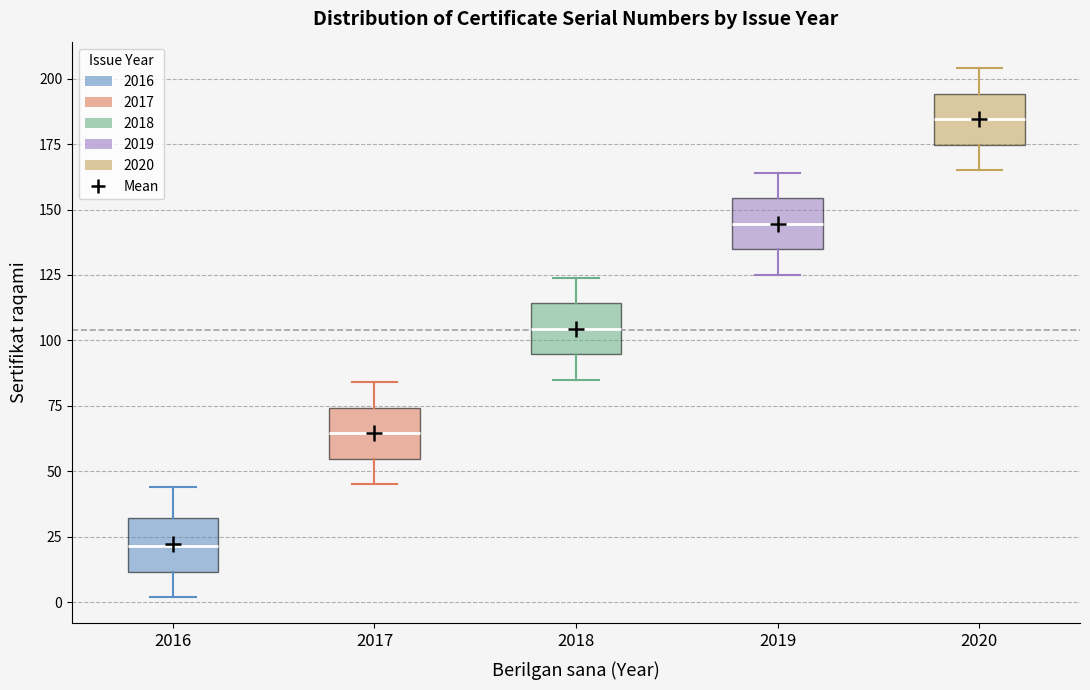

Reading left to right, read every box against the y-axis: the position of its median line, the range the box covers, and the ends of its whiskers. The values are not printed on the chart, so give them approximately, as read against the axis.

2016: median 20, box 10 to 30, whiskers 0 to 45
2017: median 65, box 55 to 75, whiskers 45 to 85
2018: median 105, box 95 to 115, whiskers 85 to 125
2019: median 145, box 135 to 155, whiskers 125 to 165
2020: median 185, box 175 to 195, whiskers 165 to 205